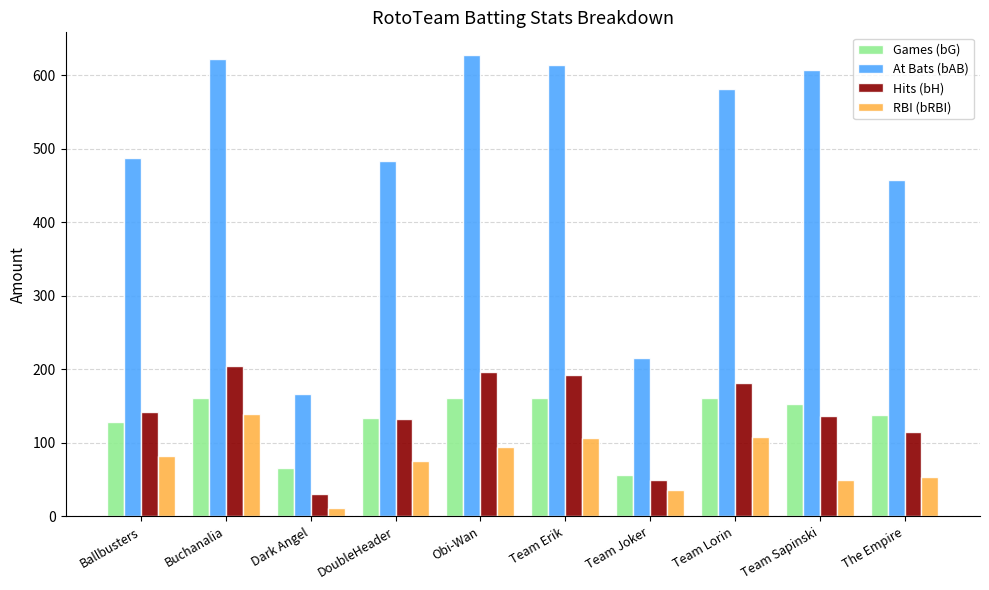

What is the label of the 10th bar from the left?

The Empire